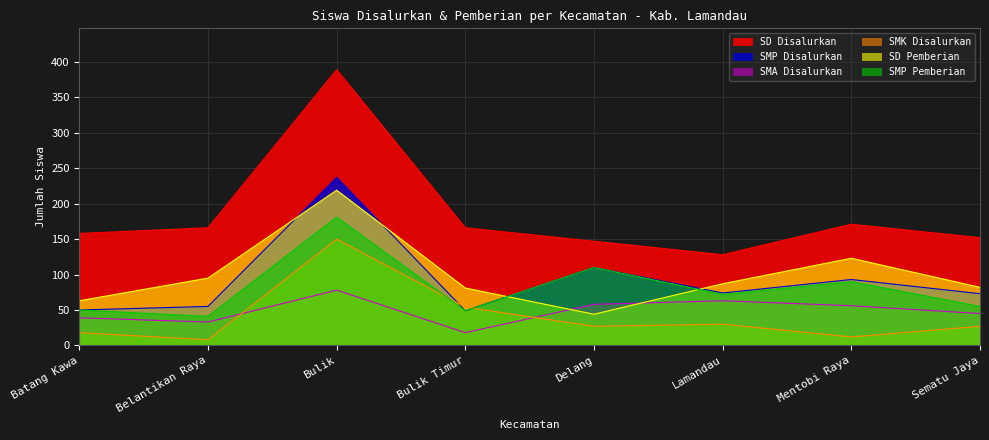

Where does the SD Pemberian series first go above 87?

Belantikan Raya